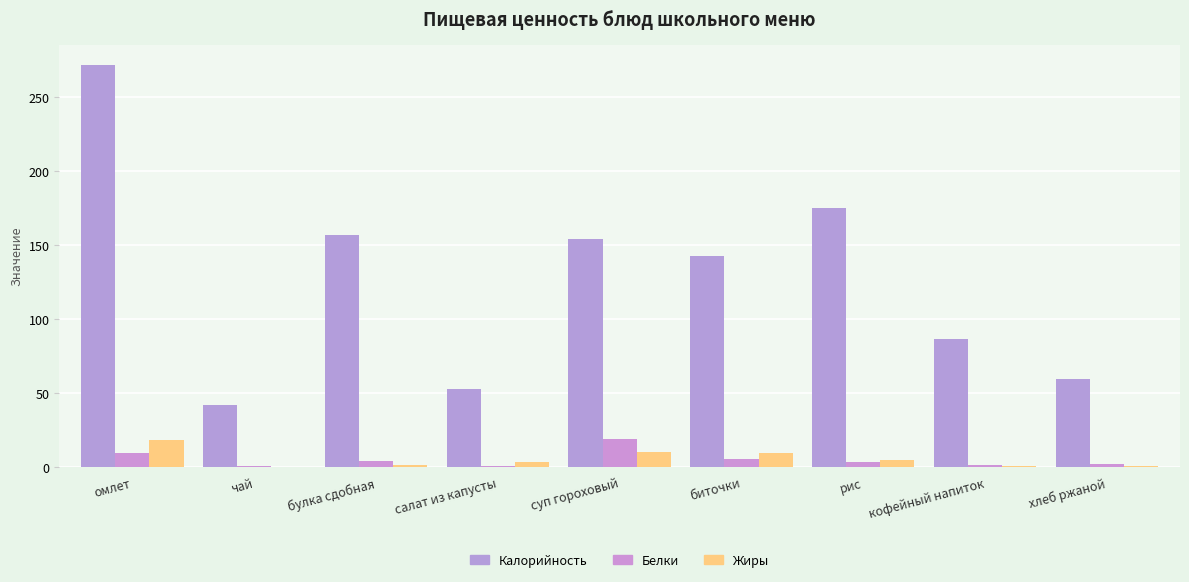

How many distinct data groups are displayed?

3